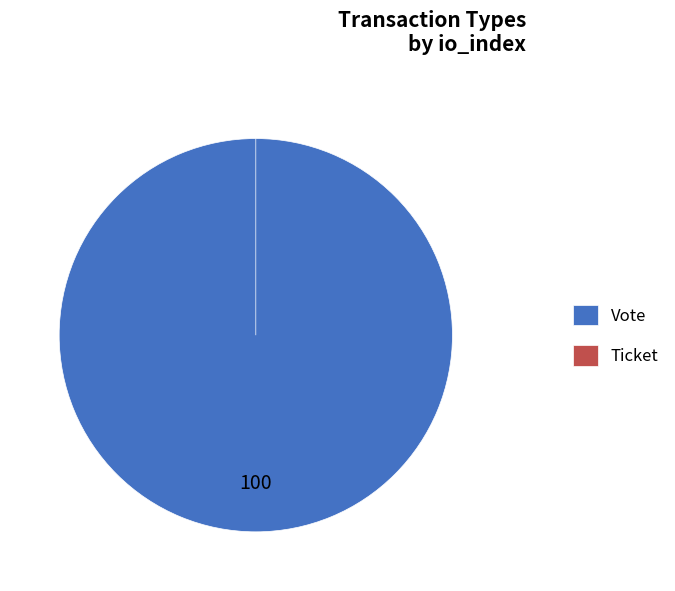

To the nearest percent, what is the difference between the largest and smallest slice percentages?

100%